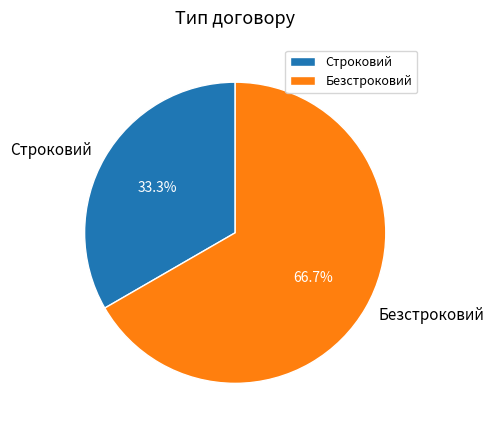

The Строковий slice represents 33% of the pie. True or false?

True